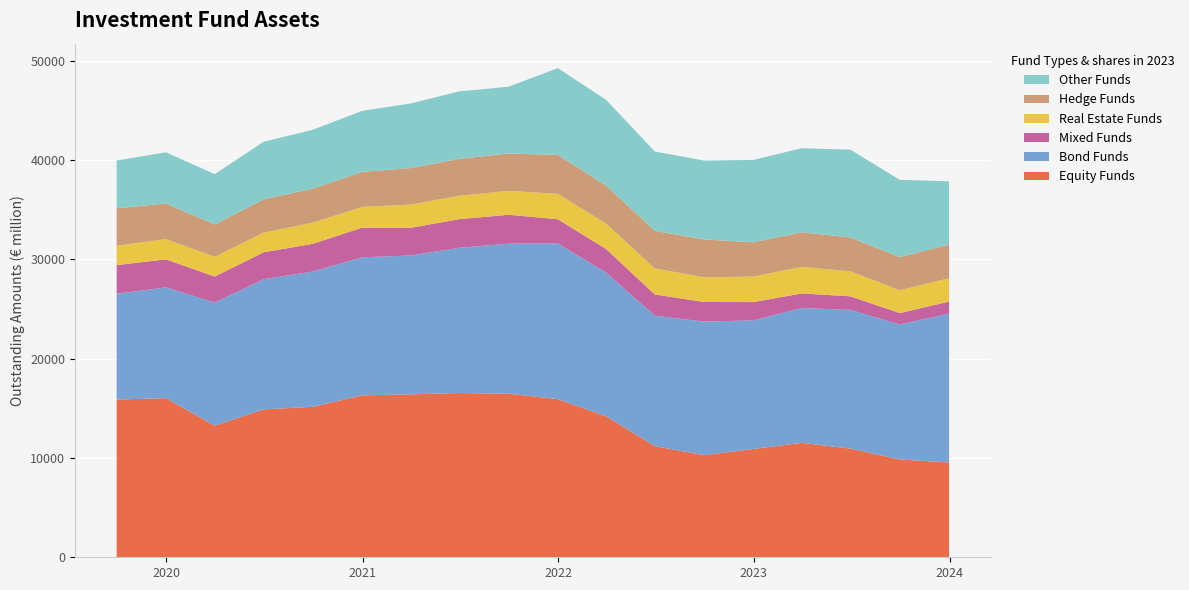

Reading left to right, extract all data points from this chart.

Equity Funds: 2019-09-30=15885.0	2019-12-31=16021.9	2020-03-31=13251.1	2020-06-30=14888.8	2020-09-30=15153.1	2020-12-31=16303.0	2021-03-31=16403.4	2021-06-30=16539.4	2021-09-30=16474.9	2021-12-31=15923.6	2022-03-31=14202.5	2022-06-30=11189.2	2022-09-30=10283.2	2022-12-31=10906.1	2023-03-31=11525.0	2023-06-30=10940.6	2023-09-30=9847.2	2023-12-31=9551.0
Bond Funds: 2019-09-30=10644.0	2019-12-31=11156.2	2020-03-31=12401.0	2020-06-30=13107.4	2020-09-30=13619.0	2020-12-31=13901.7	2021-03-31=13982.4	2021-06-30=14621.8	2021-09-30=15098.6	2021-12-31=15681.5	2022-03-31=14459.5	2022-06-30=13135.5	2022-09-30=13446.8	2022-12-31=12950.6	2023-03-31=13571.4	2023-06-30=13970.4	2023-09-30=13594.8	2023-12-31=14984.0
Mixed Funds: 2019-09-30=2892.7	2019-12-31=2817.1	2020-03-31=2612.9	2020-06-30=2714.0	2020-09-30=2792.2	2020-12-31=2986.9	2021-03-31=2783.4	2021-06-30=2882.1	2021-09-30=2915.4	2021-12-31=2429.0	2022-03-31=2384.1	2022-06-30=2138.9	2022-09-30=1975.9	2022-12-31=1839.3	2023-03-31=1470.3	2023-06-30=1366.7	2023-09-30=1145.7	2023-12-31=1212.0
Real Estate Funds: 2019-09-30=1949.0	2019-12-31=2039.0	2020-03-31=1991.7	2020-06-30=1975.0	2020-09-30=2132.0	2020-12-31=2091.2	2021-03-31=2341.2	2021-06-30=2356.1	2021-09-30=2404.9	2021-12-31=2564.8	2022-03-31=2555.4	2022-06-30=2620.2	2022-09-30=2488.8	2022-12-31=2570.3	2023-03-31=2674.5	2023-06-30=2516.4	2023-09-30=2301.8	2023-12-31=2354.0
Hedge Funds: 2019-09-30=3766.9	2019-12-31=3591.5	2020-03-31=3257.8	2020-06-30=3351.2	2020-09-30=3424.6	2020-12-31=3520.9	2021-03-31=3676.4	2021-06-30=3714.0	2021-09-30=3769.7	2021-12-31=3914.2	2022-03-31=3834.9	2022-06-30=3782.0	2022-09-30=3809.6	2022-12-31=3450.9	2023-03-31=3480.2	2023-06-30=3405.8	2023-09-30=3336.7	2023-12-31=3384.0
Other Funds: 2019-09-30=4810.1	2019-12-31=5155.2	2020-03-31=5061.8	2020-06-30=5800.2	2020-09-30=5924.5	2020-12-31=6148.2	2021-03-31=6499.4	2021-06-30=6797.9	2021-09-30=6715.4	2021-12-31=8740.1	2022-03-31=8633.3	2022-06-30=7995.4	2022-09-30=7939.8	2022-12-31=8293.2	2023-03-31=8465.4	2023-06-30=8837.9	2023-09-30=7781.8	2023-12-31=6367.0